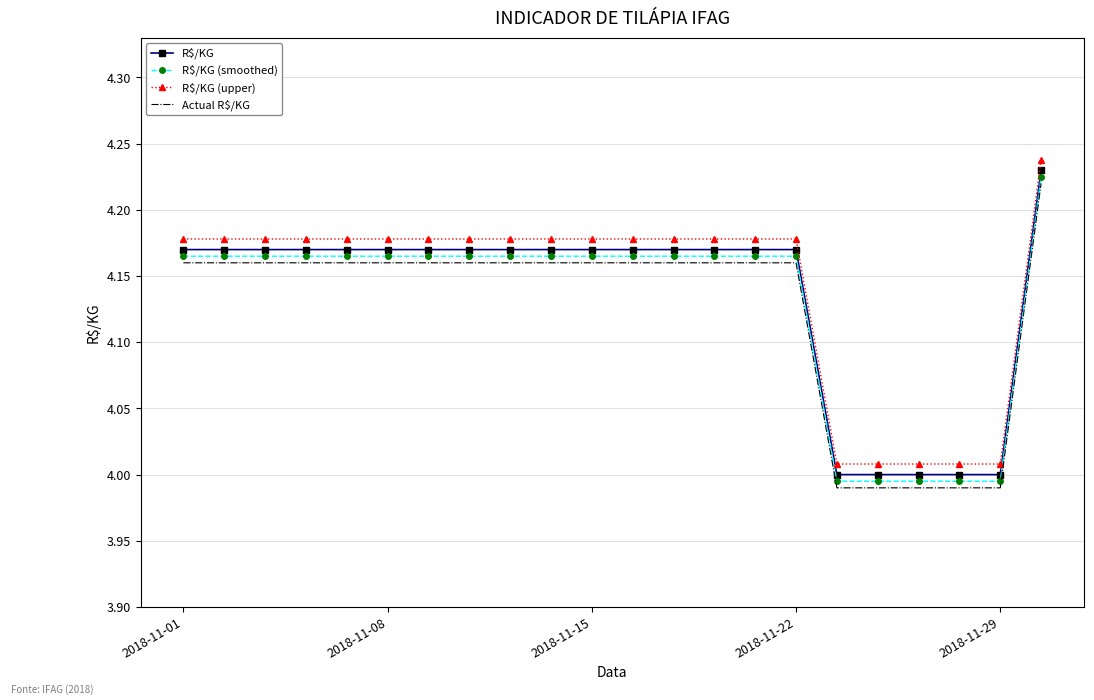

Is it true that R$/KG (smoothed) equals 2.0 at 2018-11-22?

False